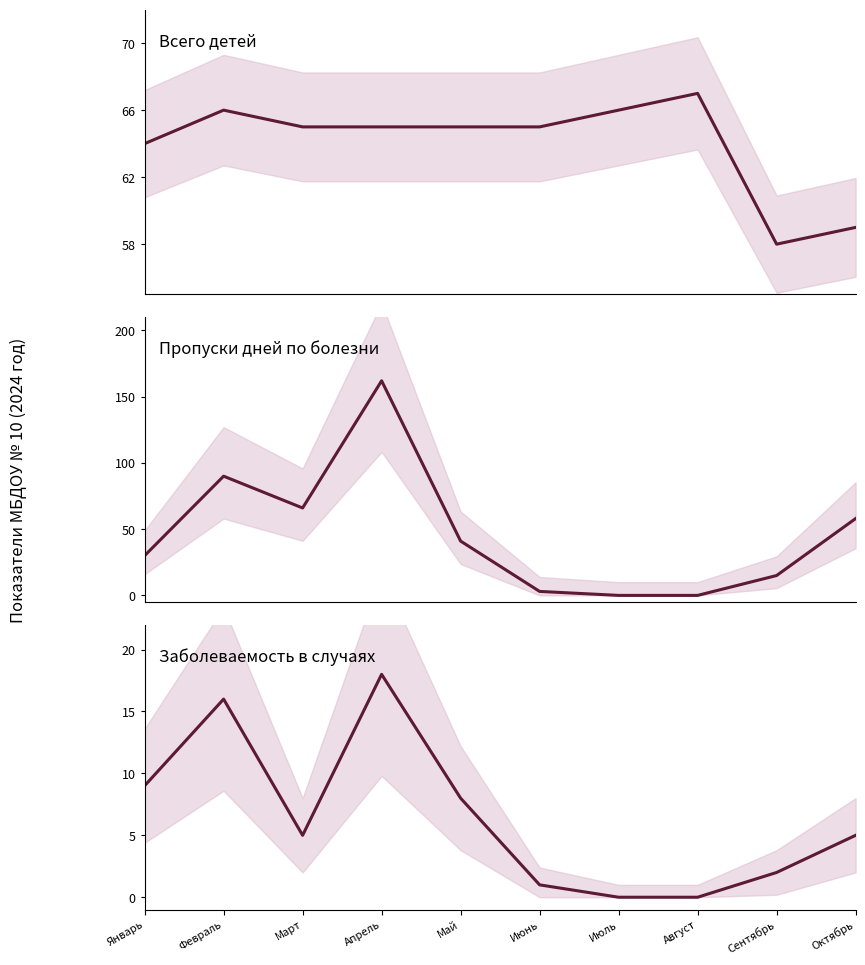

At which category does Пропуски дней по болезни reach its first local valley?

Март